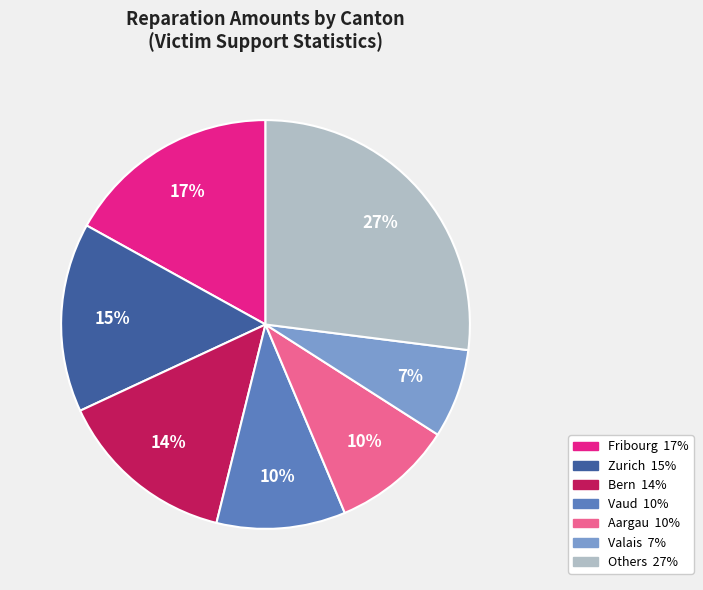

Does any single category account for the majority?

No